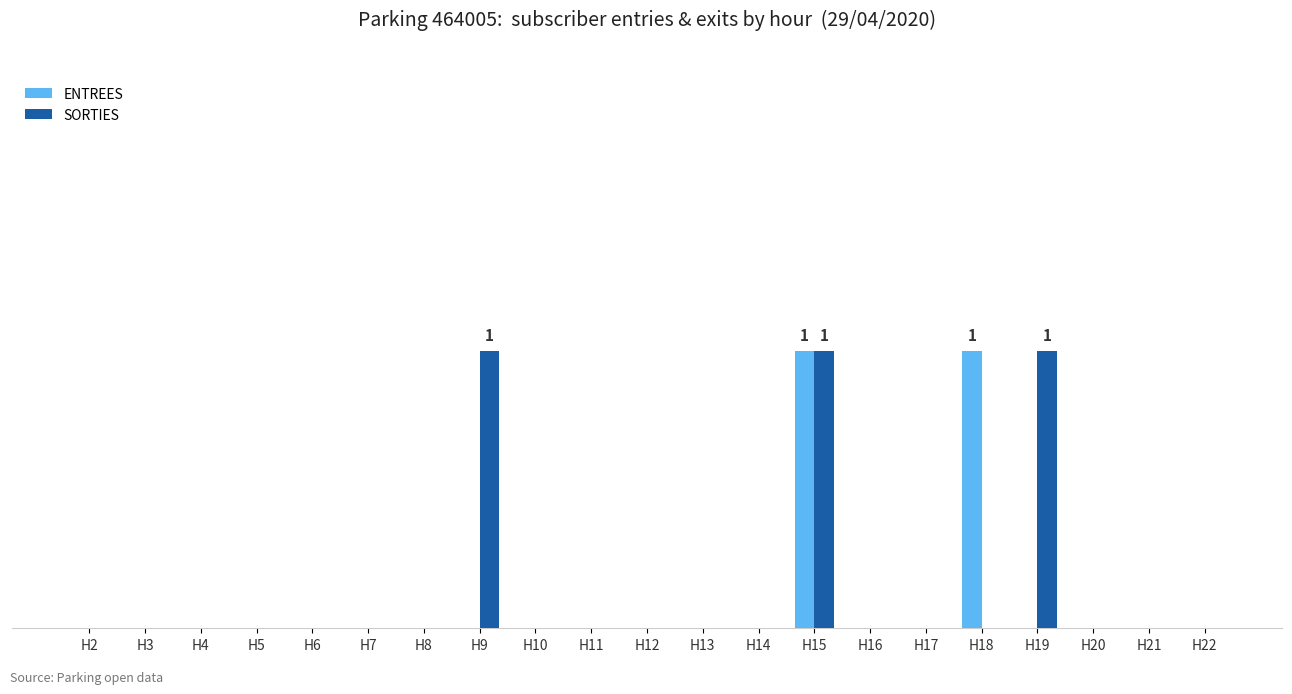

What is the difference between the maximum and minimum values in the SORTIES series?

1